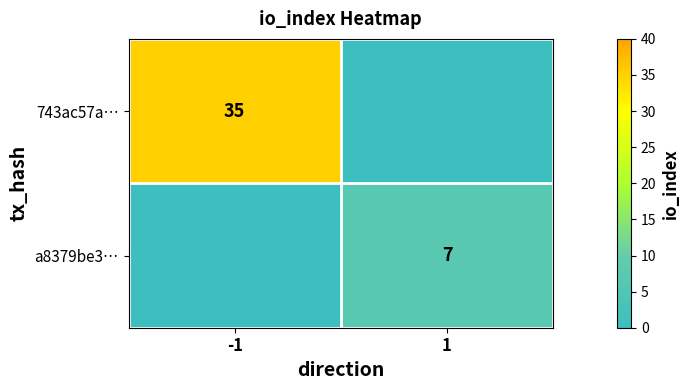

True or false: 743ac57a… has a value of 60 at -1.

False